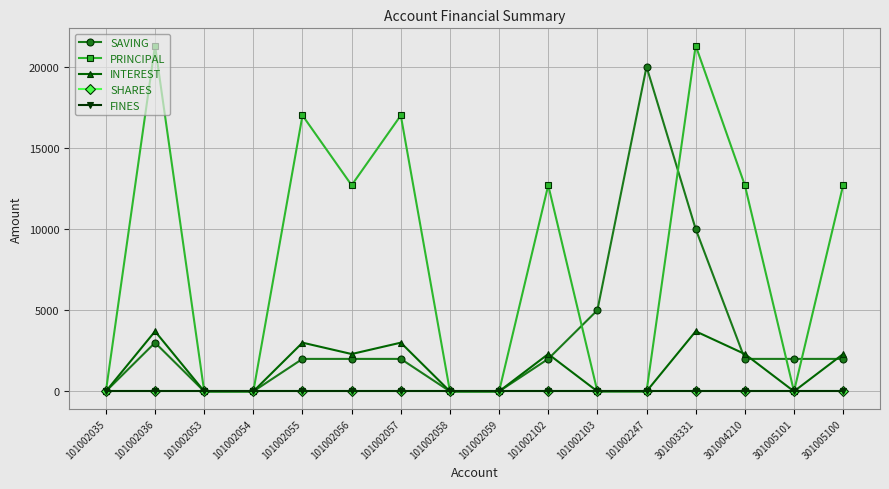

True or false: FINES and SAVING cross at least once.

False